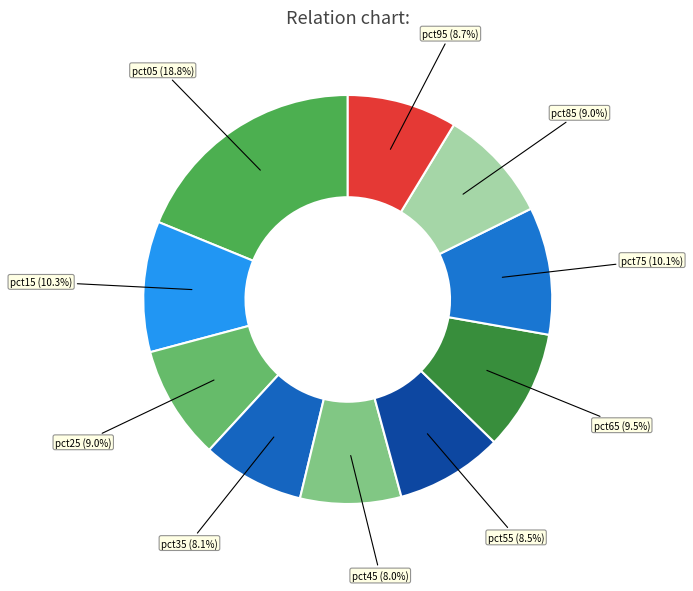

Does any single category account for the majority?

No